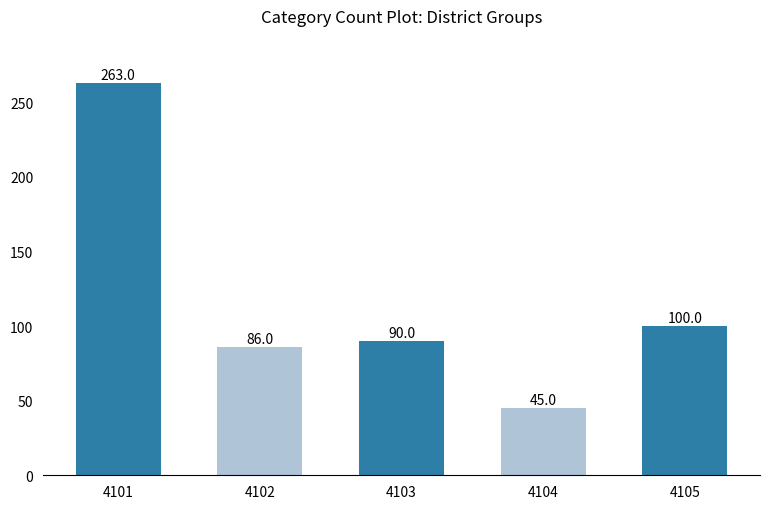

Reading right to left, extract all data points from this chart.

4105=100	4104=45	4103=90	4102=86	4101=263